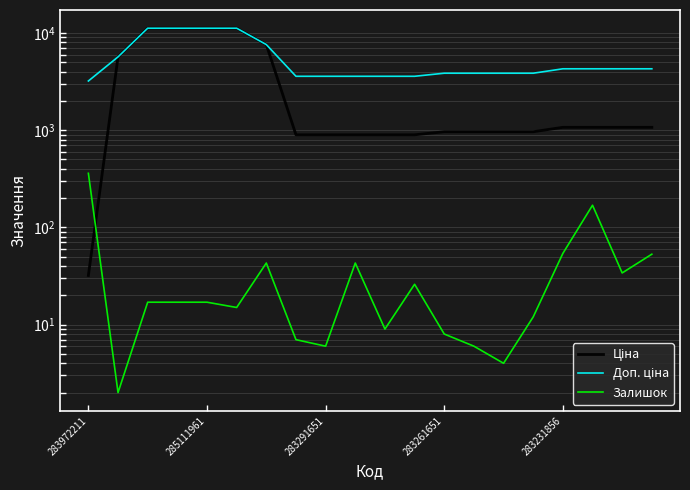

What is the approximate value of Залишок at 11?

26.0